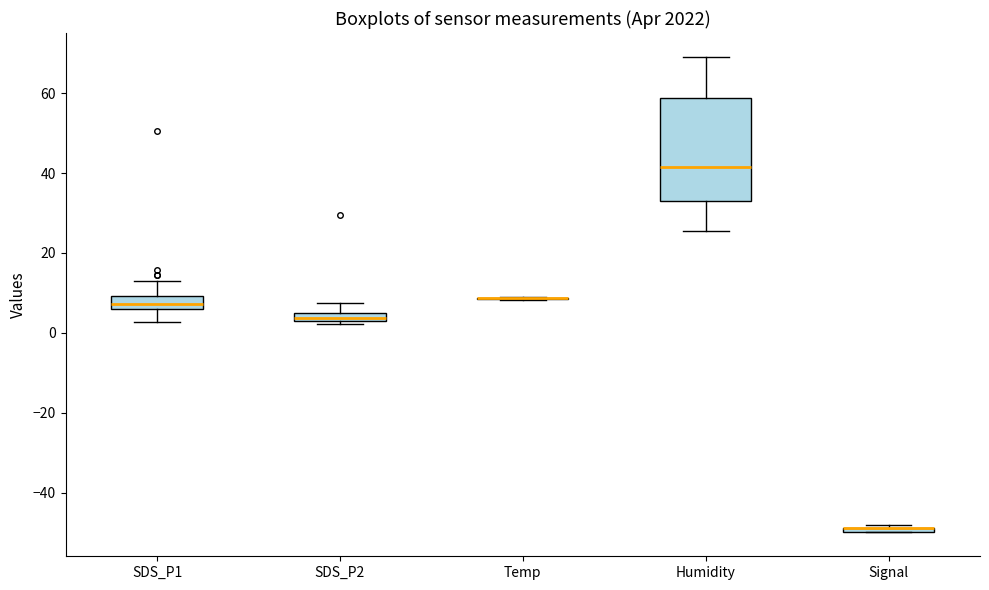

Where does the lower whisker of the box for Humidity end on the y-axis? The values are not printed on the chart, so give them approximately, as read against the axis.

26